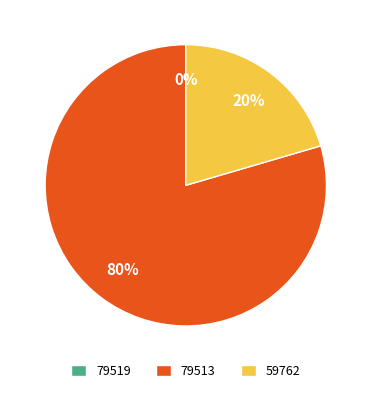

What is the majority slice?

79513